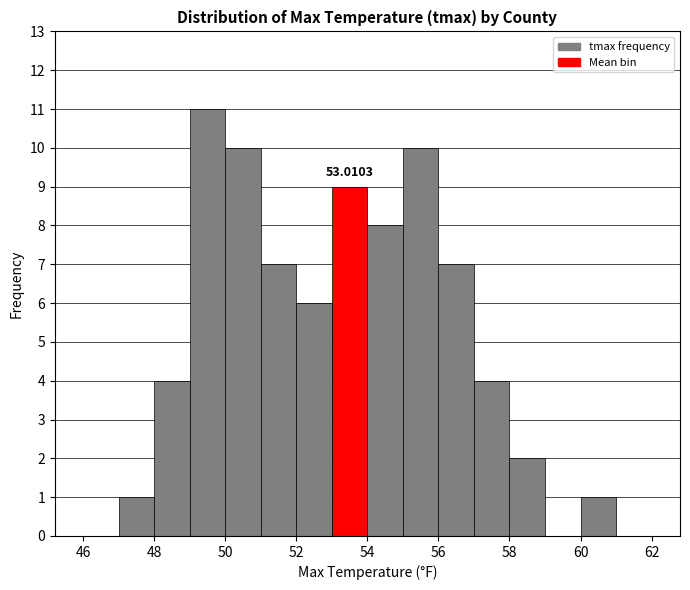

Over which range of the x-axis is the bar tallest?

49 to 50